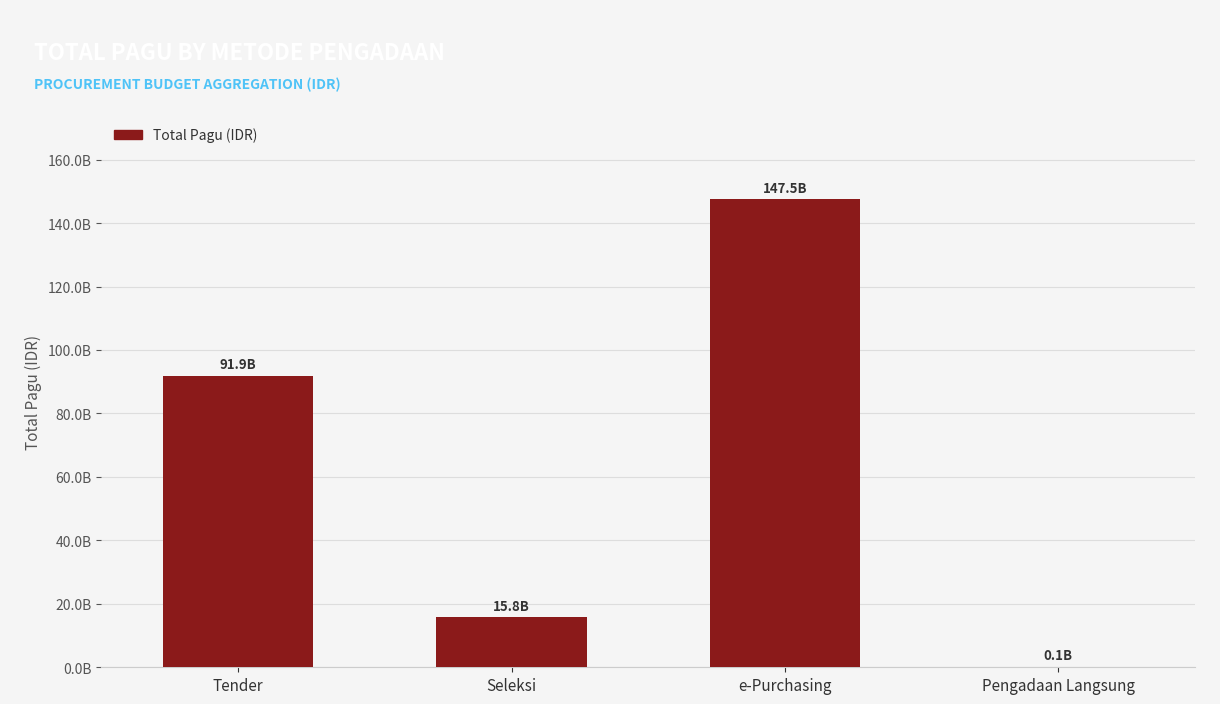

Read the value at Seleksi.

15770766900